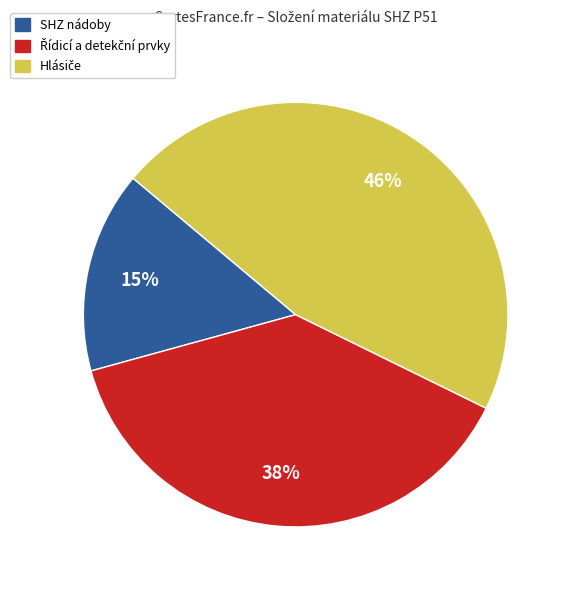

To the nearest percent, what is the difference between the largest and smallest slice percentages?

31%